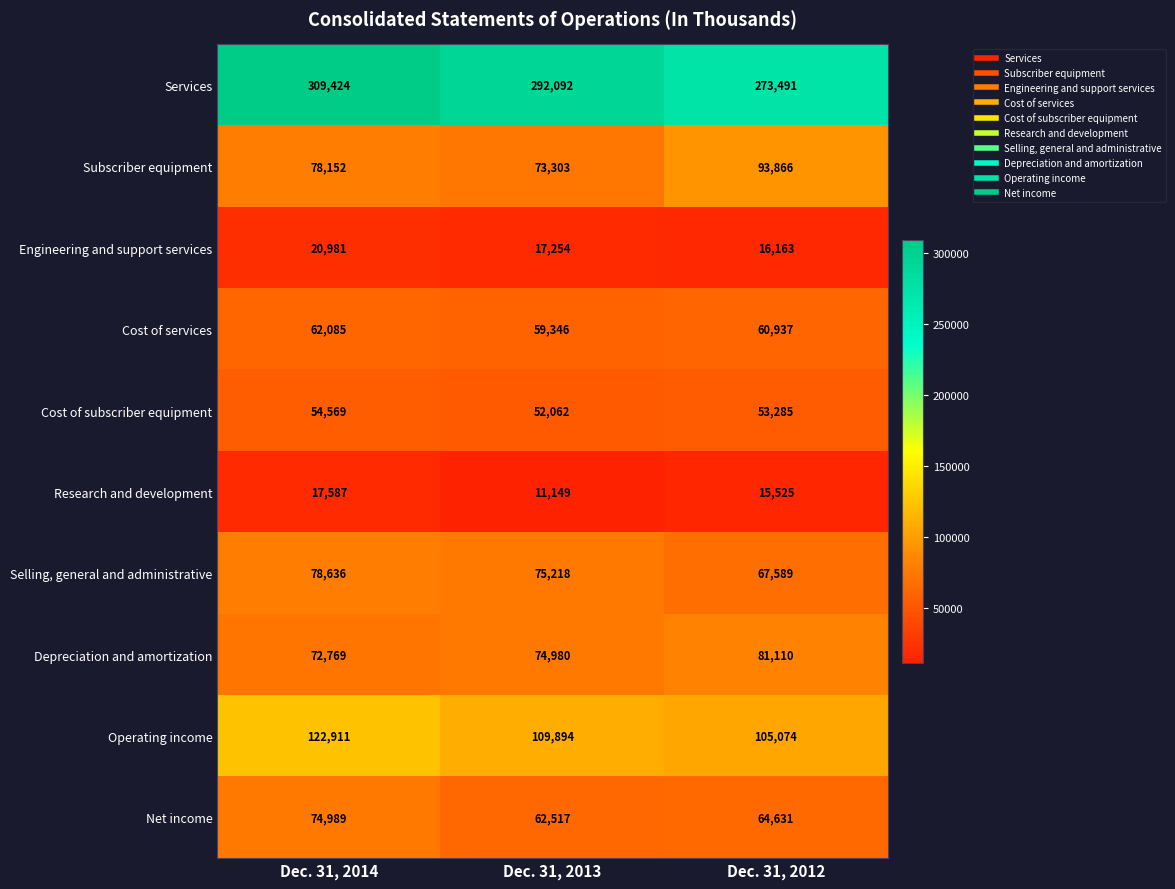

What is the difference between the maximum and minimum values in the Engineering and support services series?

4818